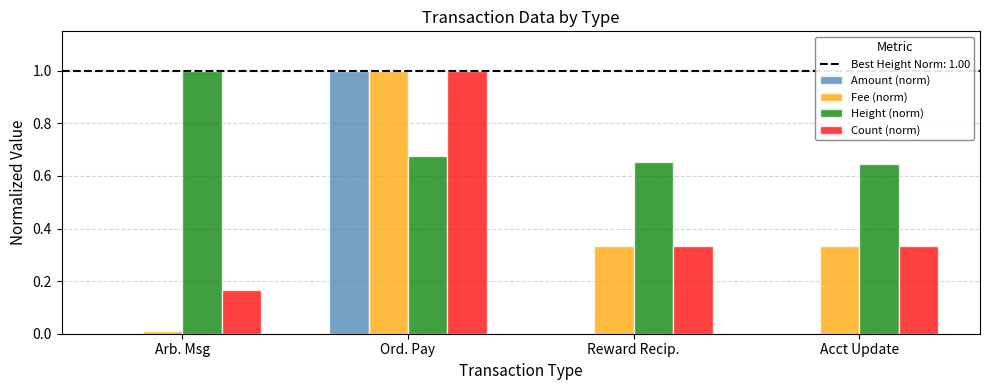

What is the sum of all Count (norm) values?

1.8